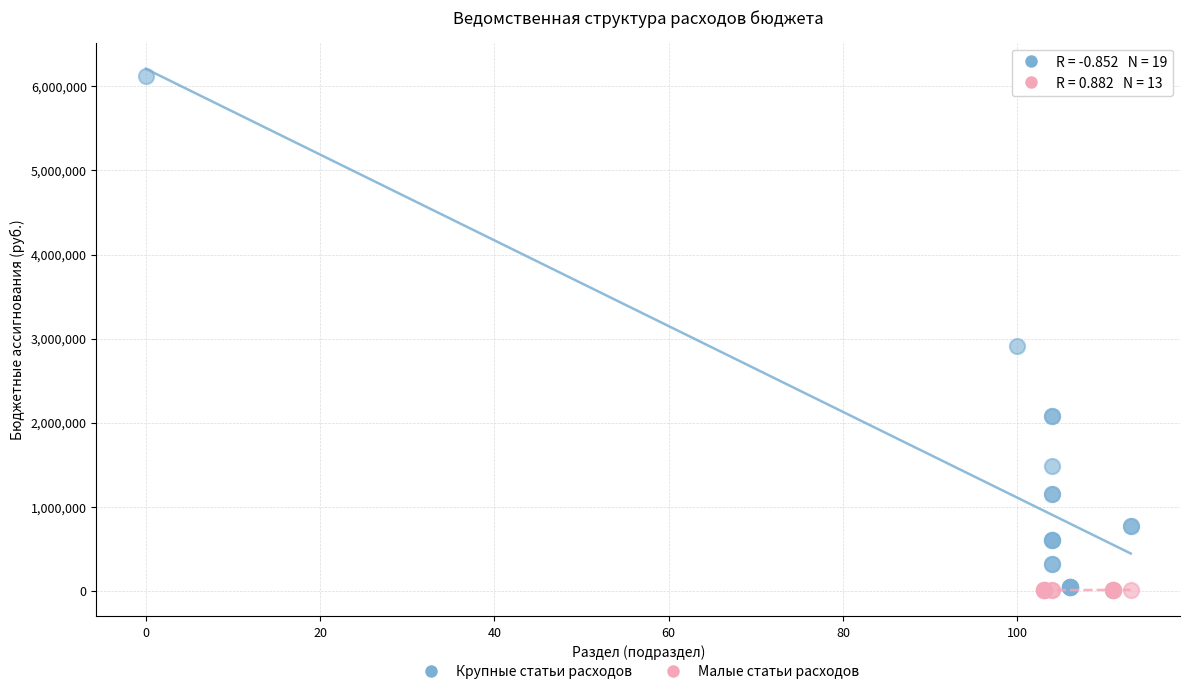

Which series has the widest spread of Y values?

Крупные статьи расходов